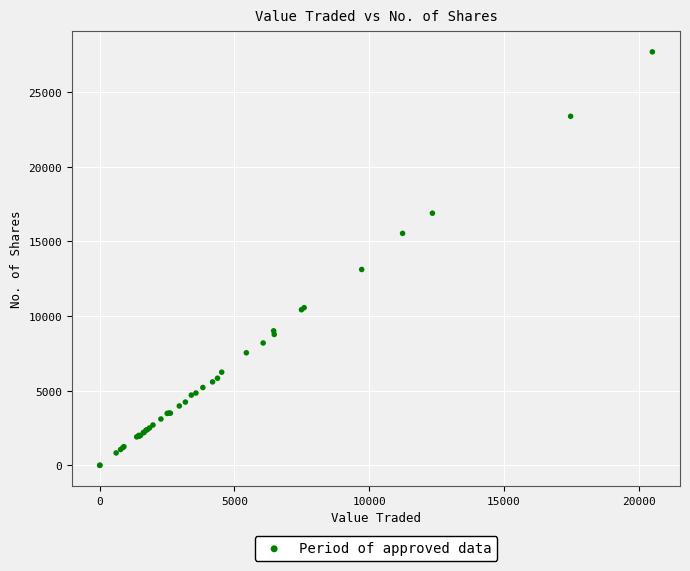

What Y value in the scatter plot is closest to 13847?

13120